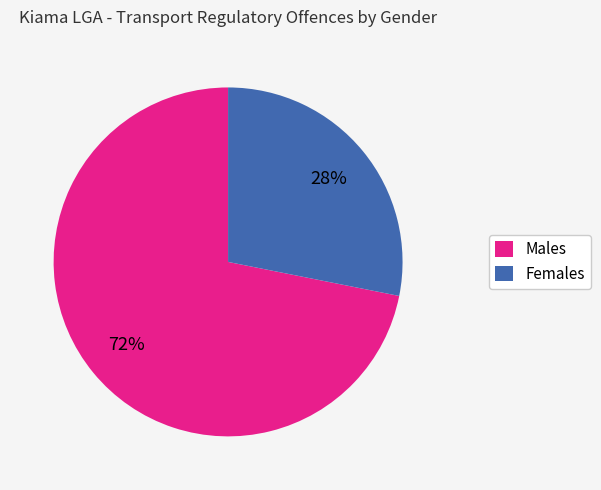

To the nearest percent, what is the difference between the largest and smallest slice percentages?

44%